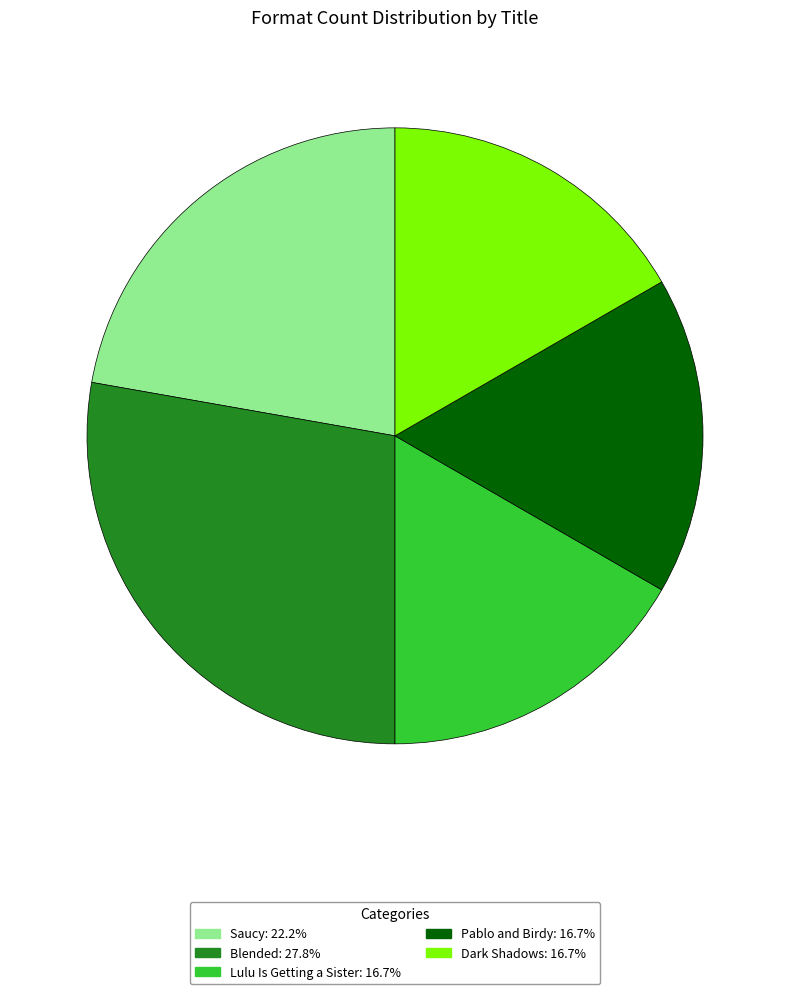

Is the sum of Lulu Is Getting a Sister: 16.7% and Pablo and Birdy: 16.7% greater than half?

No